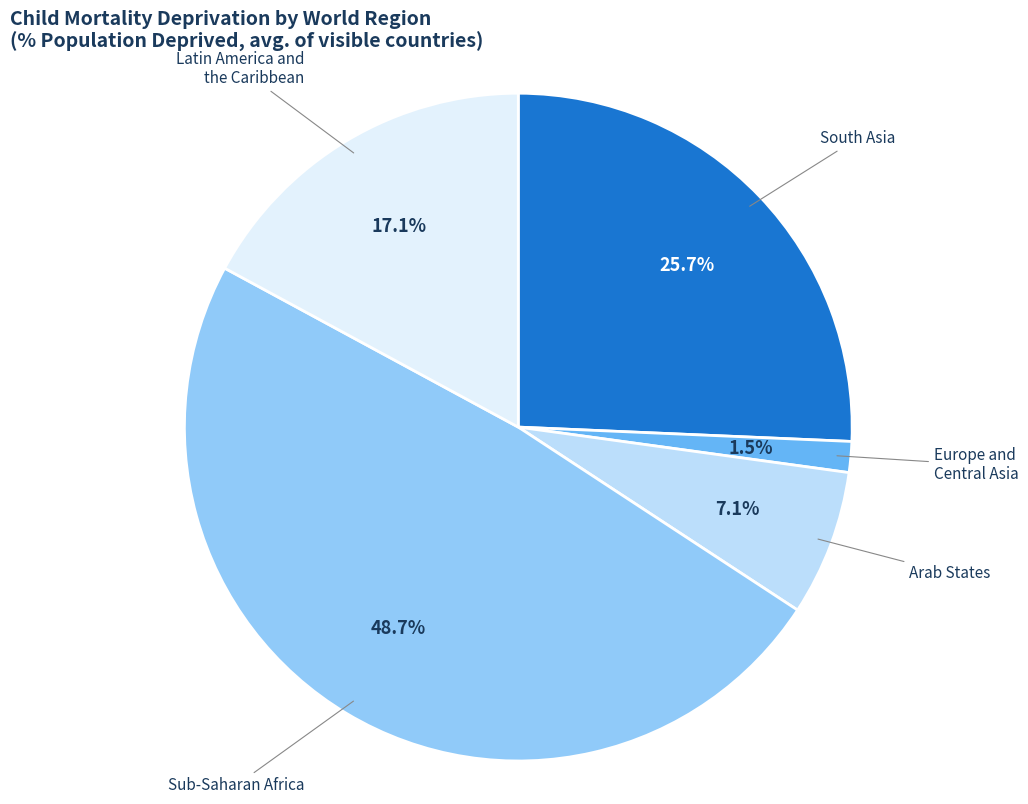

Does any single category account for the majority?

No